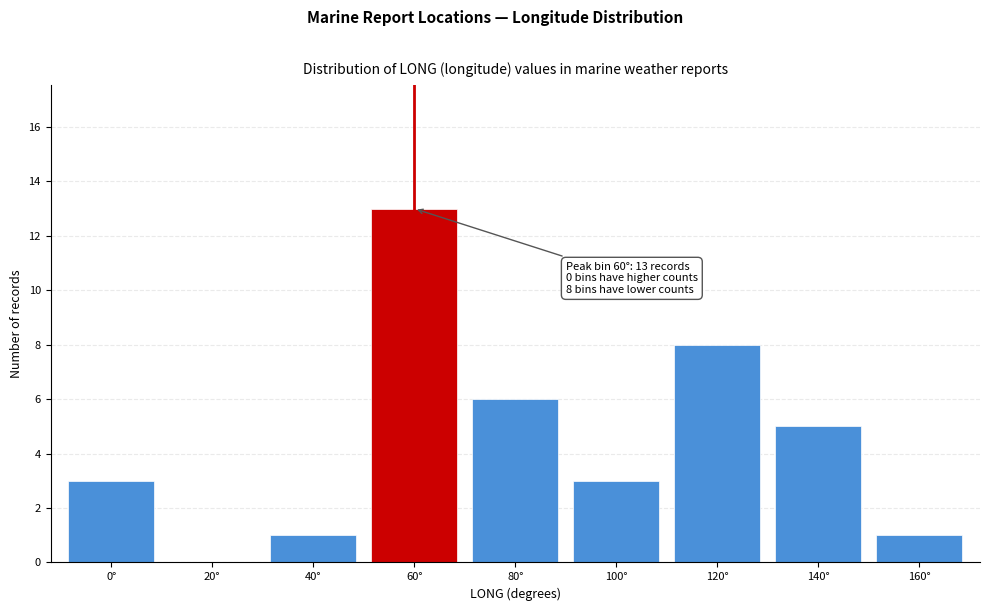

Reading left to right, list all the values displayed in this chart.

0°=3	20°=0	40°=1	60°=13	80°=6	100°=3	120°=8	140°=5	160°=1